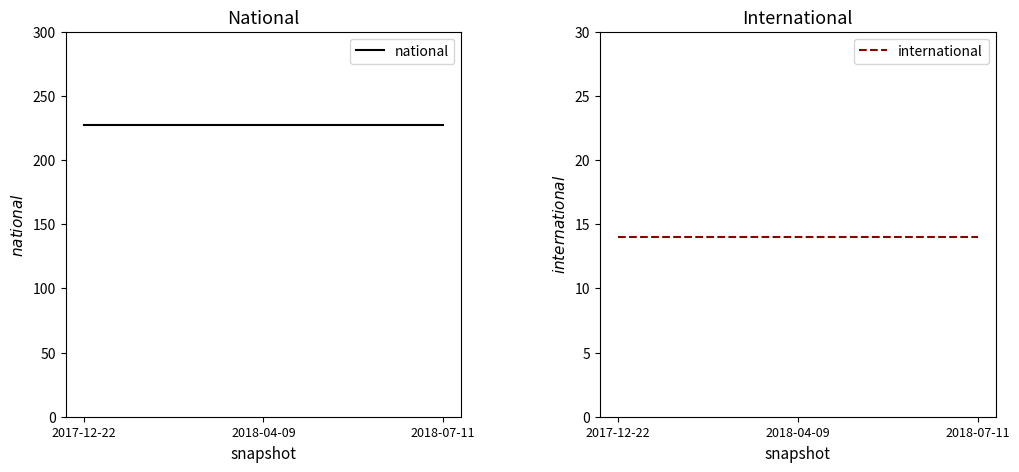

At 2018-04-09, list the series in order from smallest to largest.

international, national